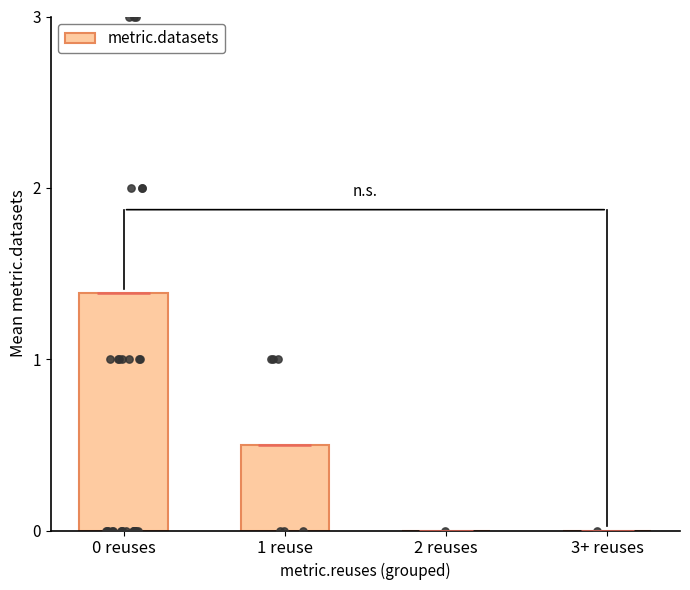

What is the change in value from 0 reuses to 3+ reuses?

-1.4